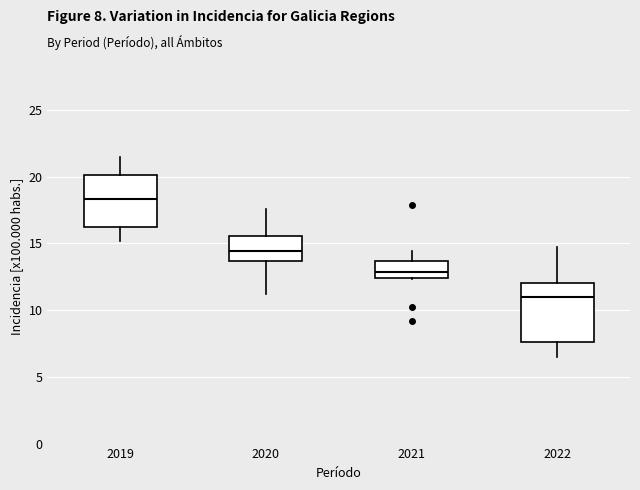

Comparing the boxes themselves (not the whiskers), which one is the tallest?

2022